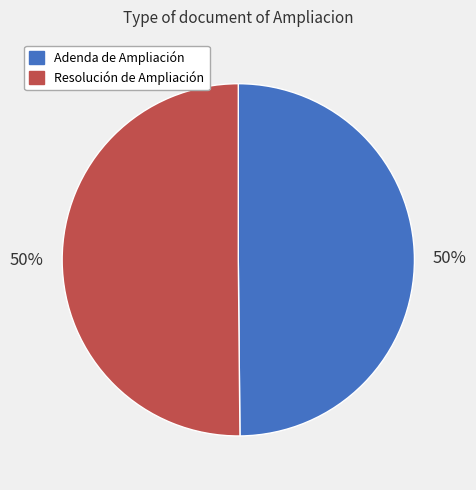

To the nearest percent, what portion does Adenda de Ampliación represent?

50%